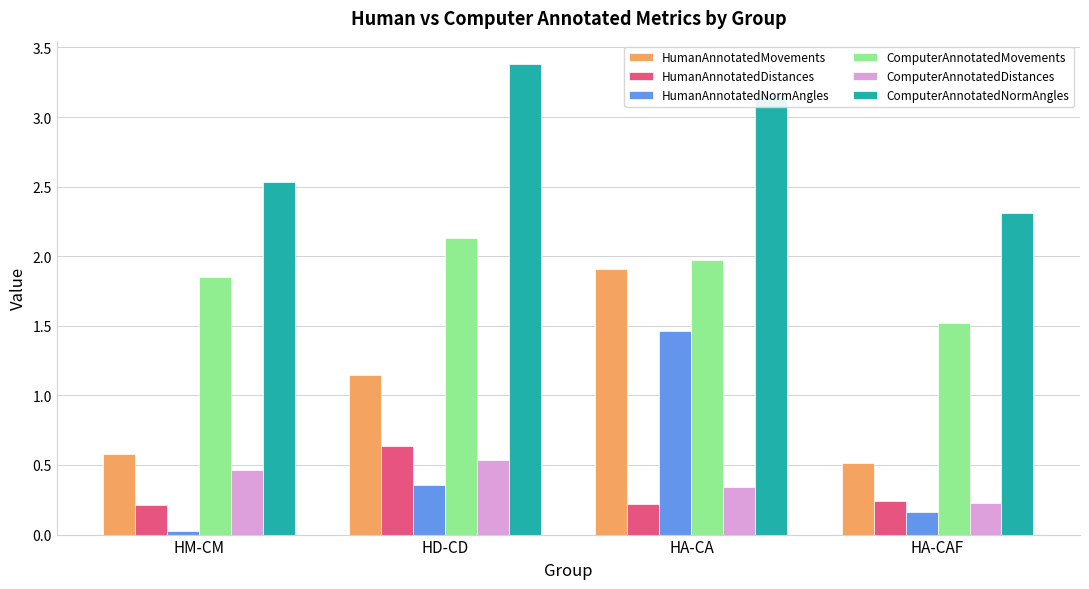

What is the difference between the maximum and minimum values in the HumanAnnotatedMovements series?

1.4